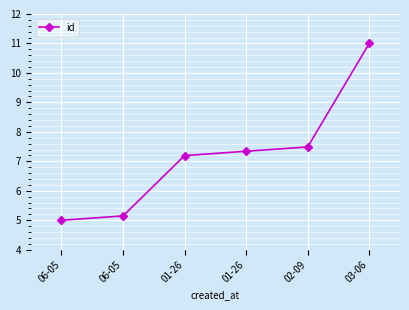

Does the chart have visible grid lines?

Yes